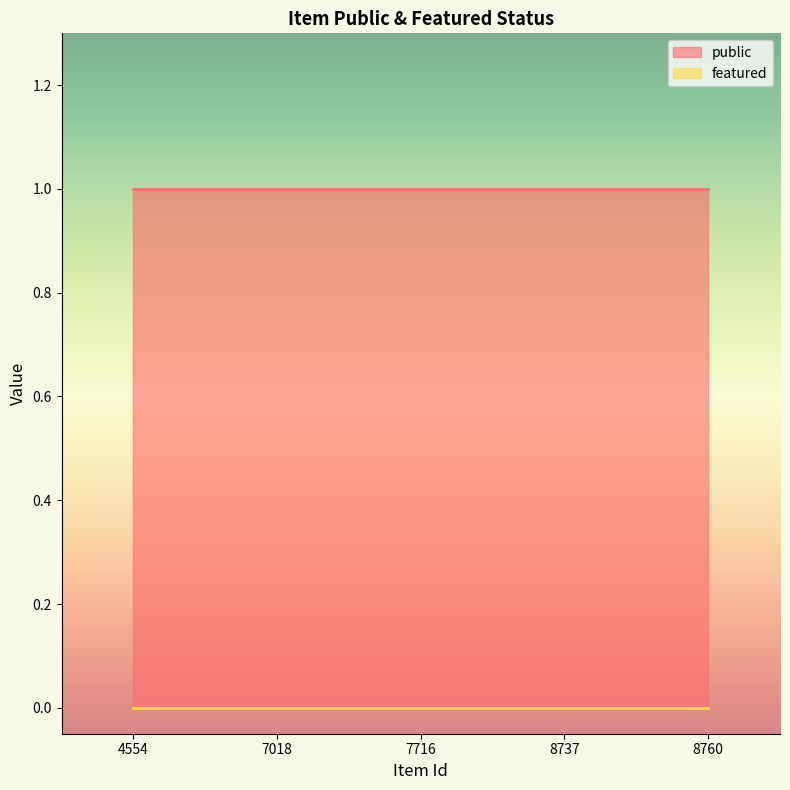

Rank the series by their maximum value, from lowest to highest.

featured, public